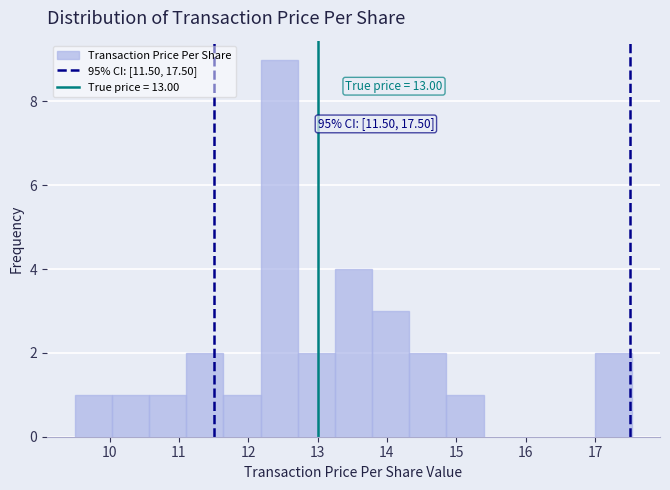

Over which range of the x-axis is the bar tallest?

12.2 to 12.7